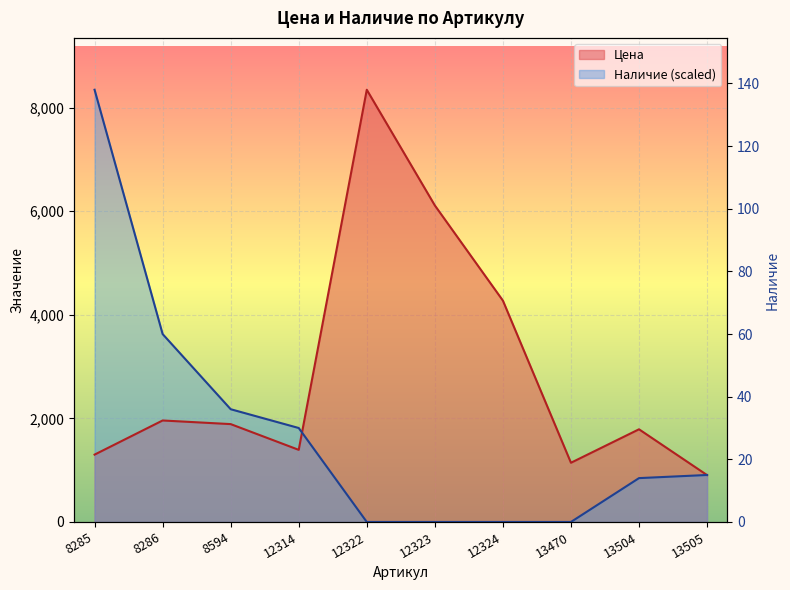

How many times do Цена and Наличие cross each other?

2